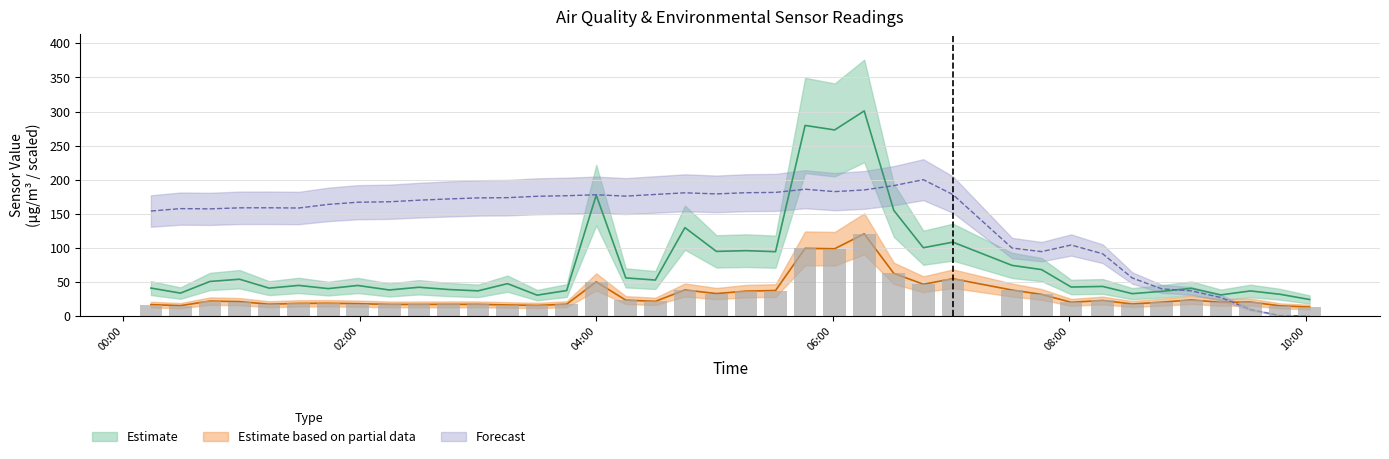

Which has a higher value, 2024/03/07 06:01 or 2024/03/07 02:30?

2024/03/07 06:01